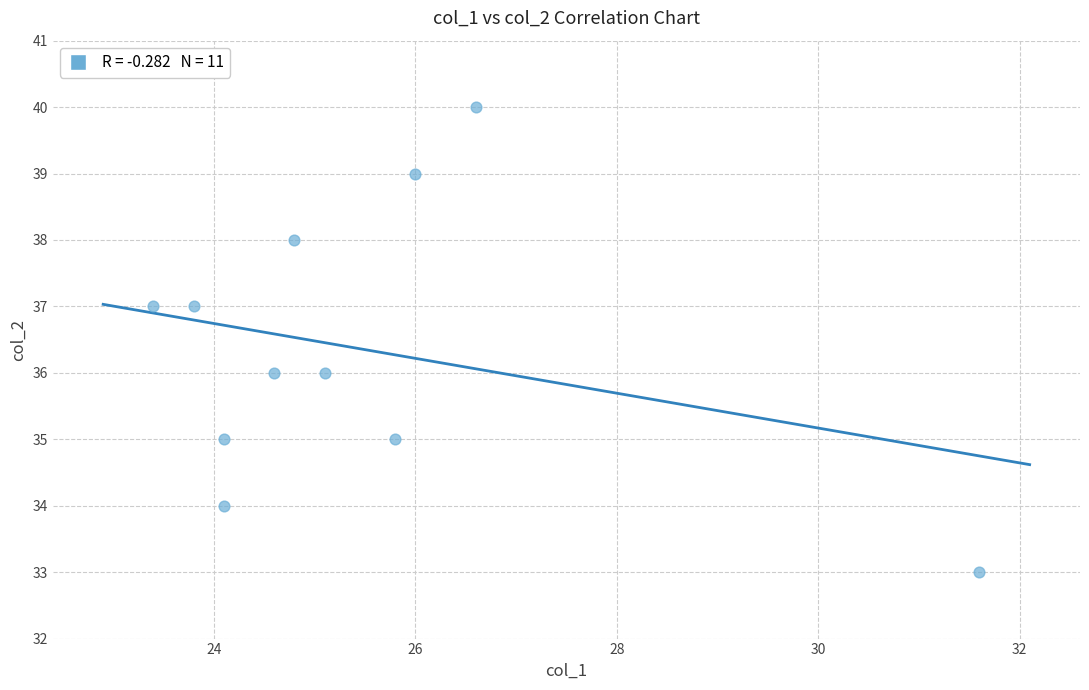

What is the range of Y values (max minus min)?

7